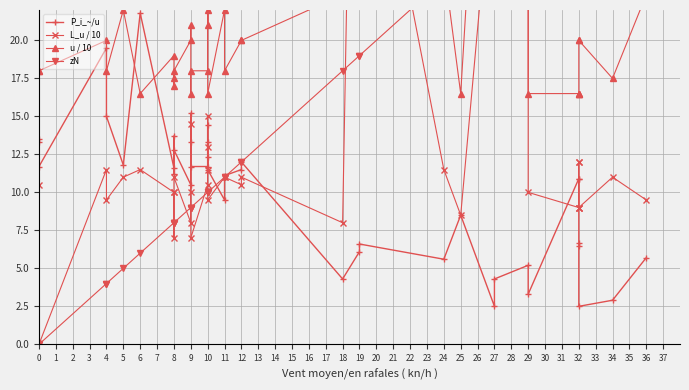

What is the value of the P_i_~/u point at the 17th from the left?

14.4